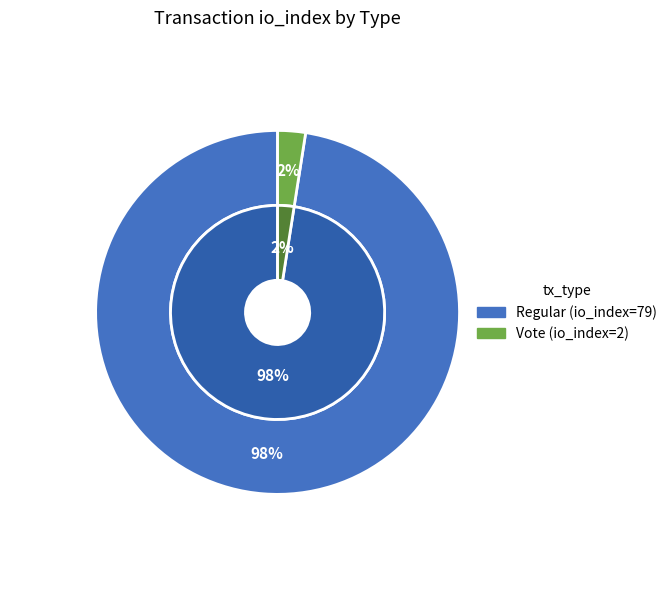

Does Regular represent more than half of the total?

Yes